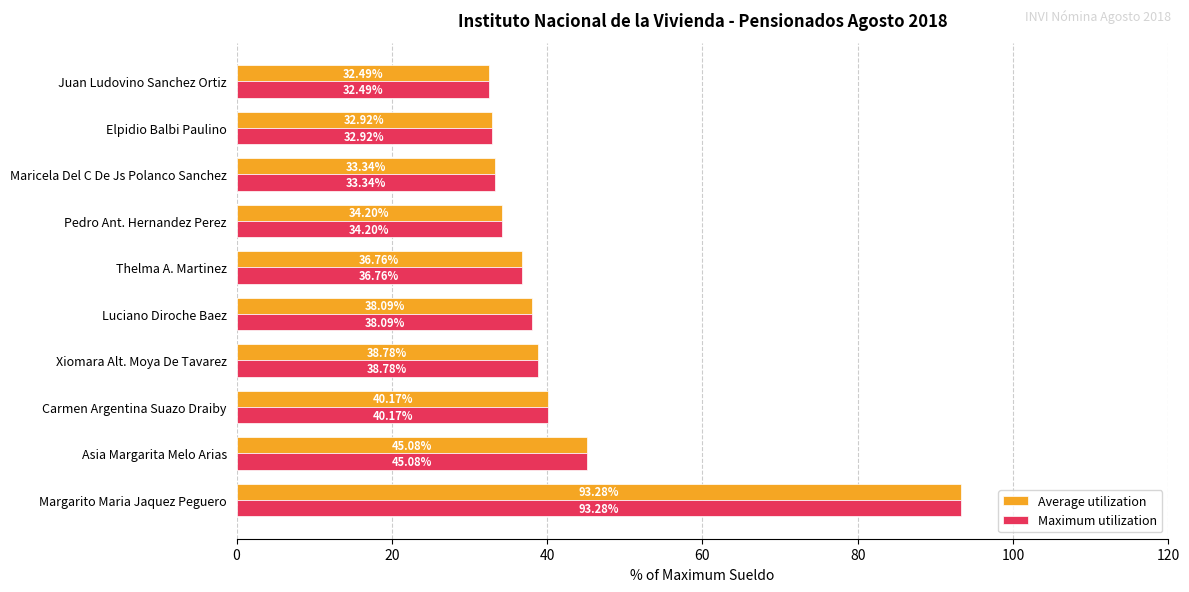

How many distinct data groups are displayed?

2